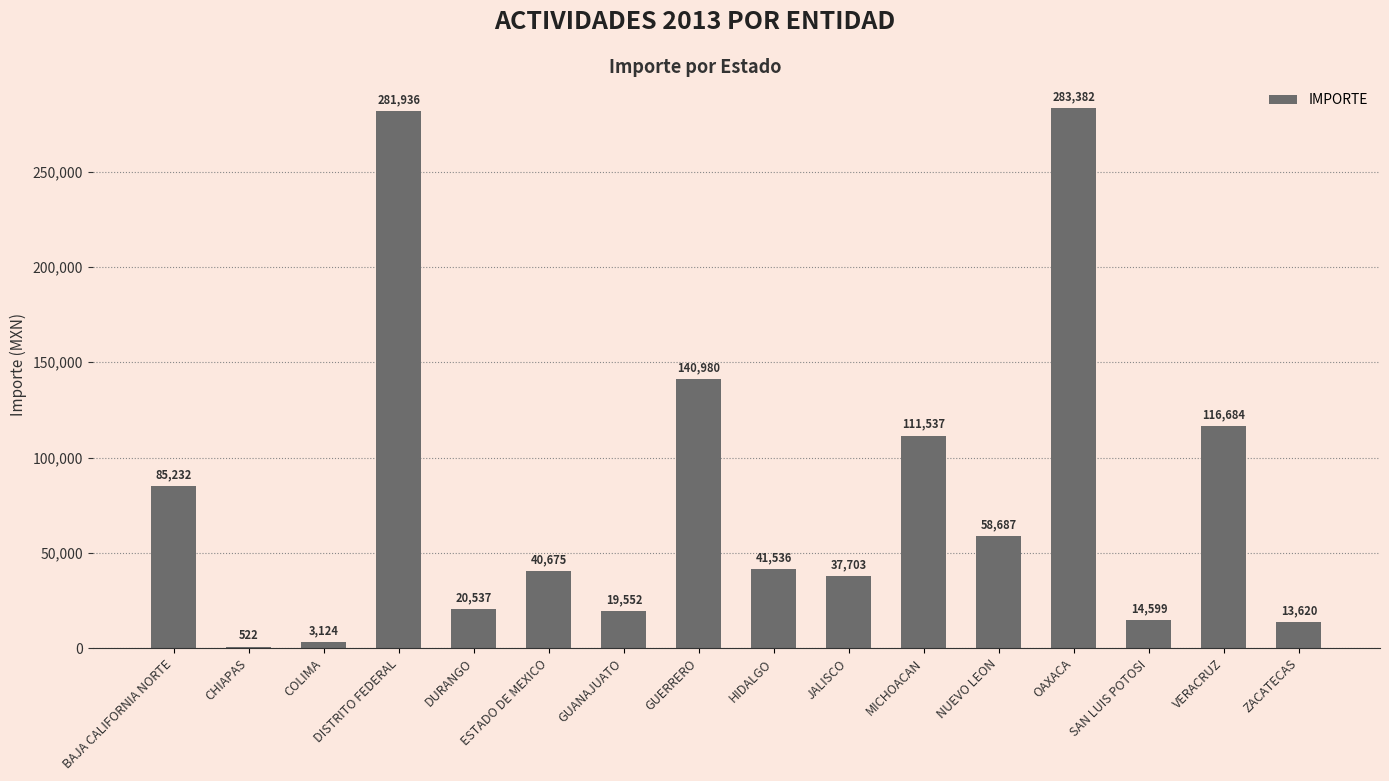

How many series are shown in this chart?

1